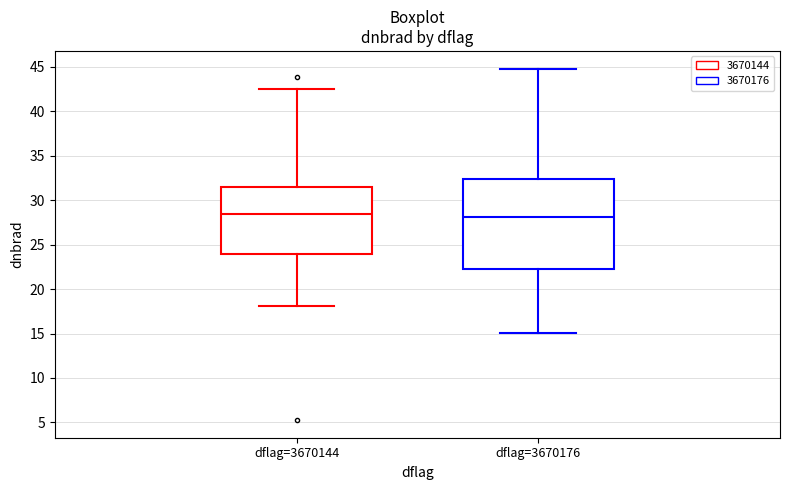

Reading left to right, transcribe this box plot: for each box, give where its median line is, the range the box spans, and where its two whiskers end, as read against the y-axis. The values are not printed on the chart, so give them approximately, as read against the axis.

dflag=3670144: median 28.5, box 24.0 to 31.5, whiskers 18.0 to 42.5
dflag=3670176: median 28.0, box 22.0 to 32.5, whiskers 15.0 to 45.0